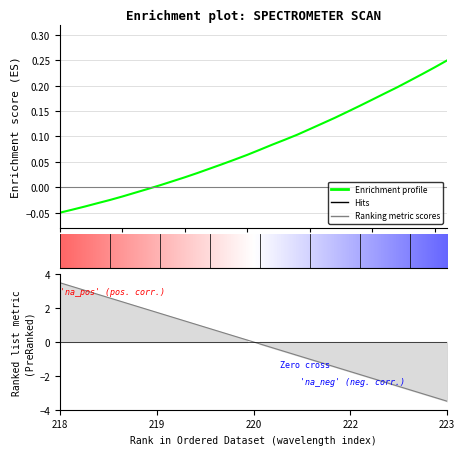

Which category has the lowest value across all series?

218